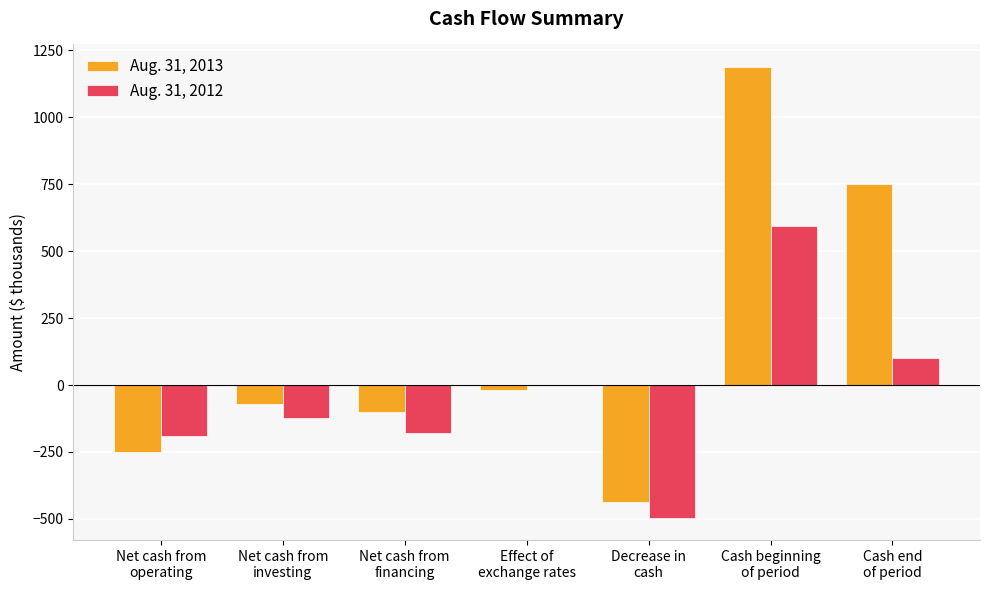

What is the maximum value for Aug. 31, 2013?

1188